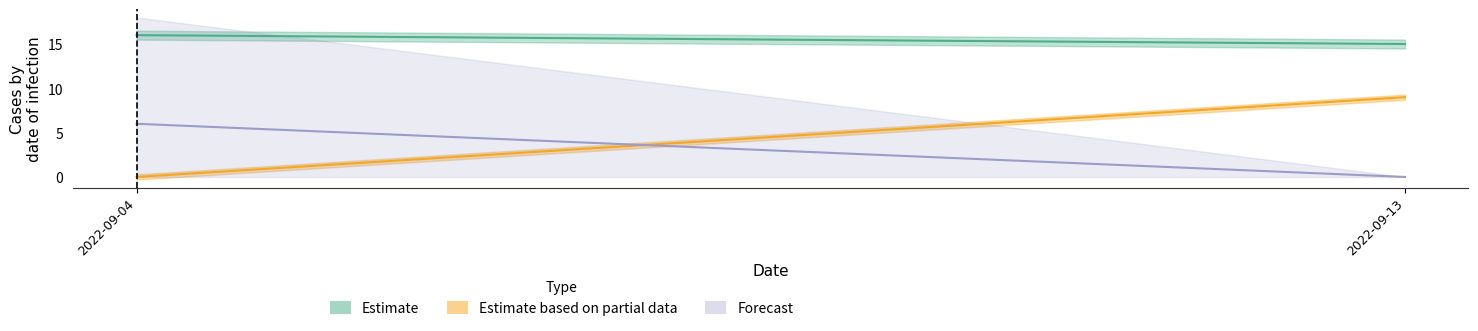

True or false: Forecast has a value of 1 at 2022-09-13.

False